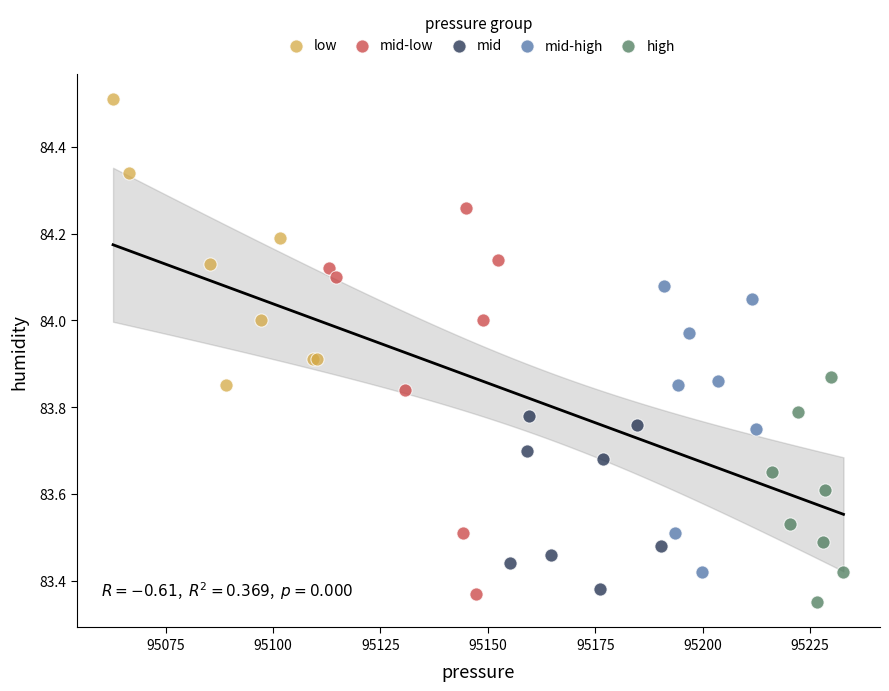

Which series contains the highest Y value?

low